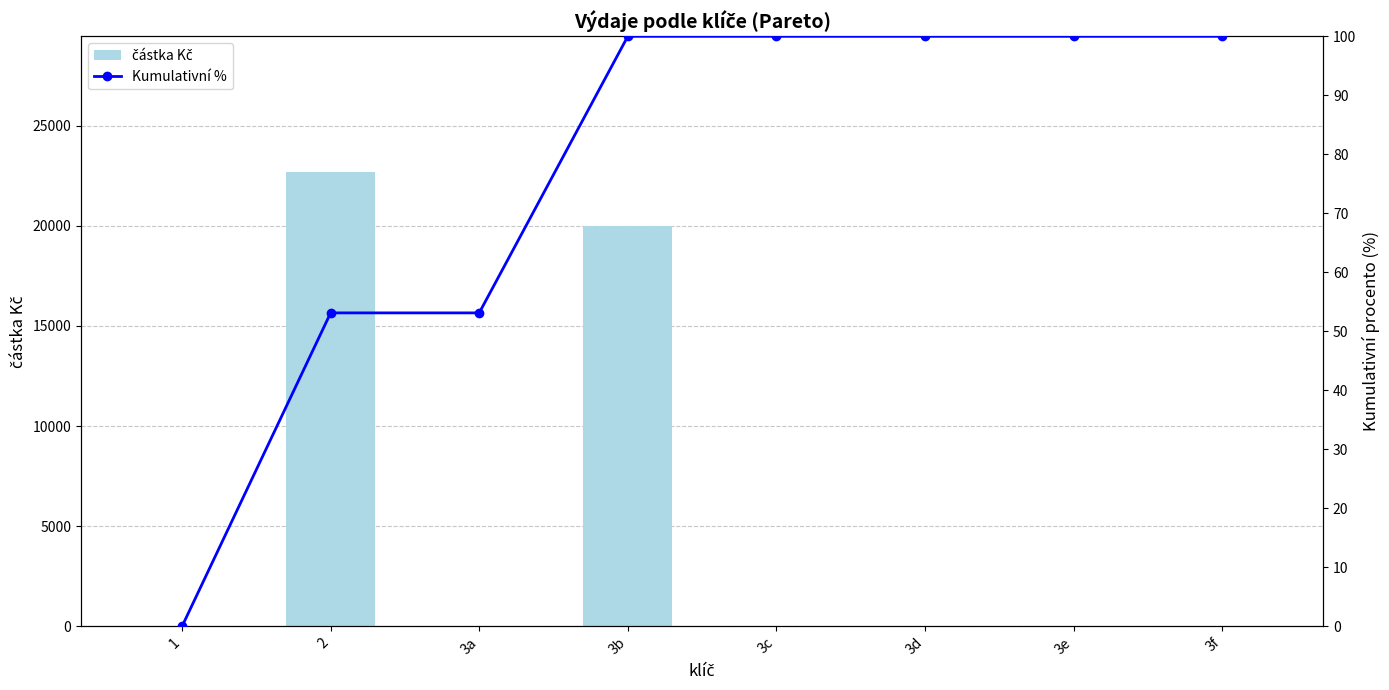

What is the label of the 5th bar from the left?

3c